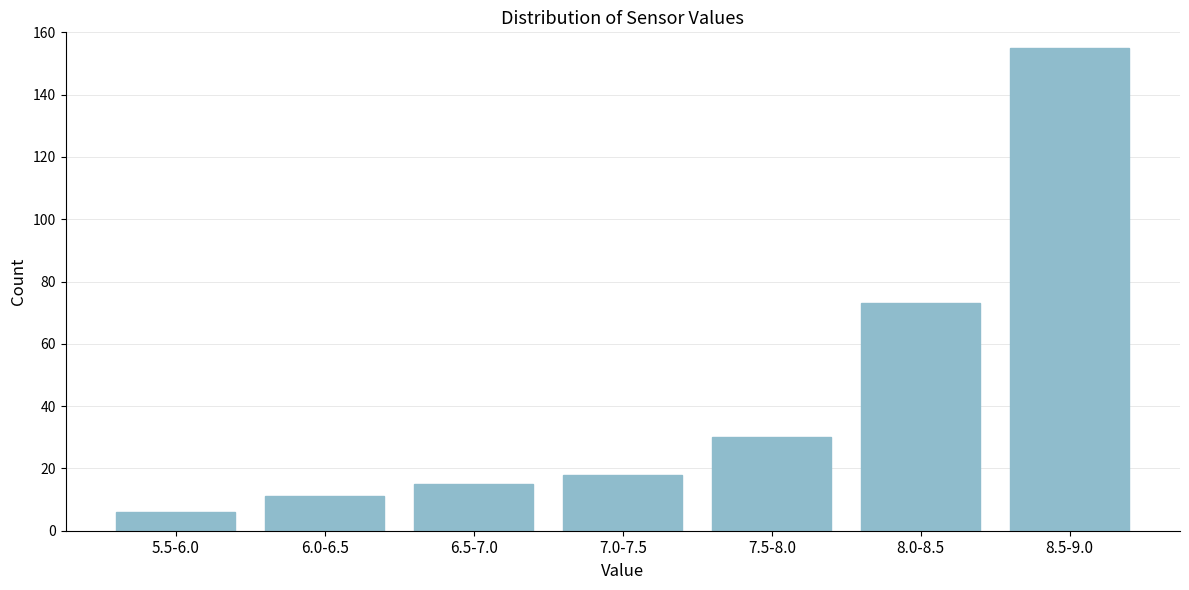

Reading left to right, transcribe all the data shown in this chart.

5.5-6.0=6	6.0-6.5=11	6.5-7.0=15	7.0-7.5=18	7.5-8.0=30	8.0-8.5=73	8.5-9.0=155